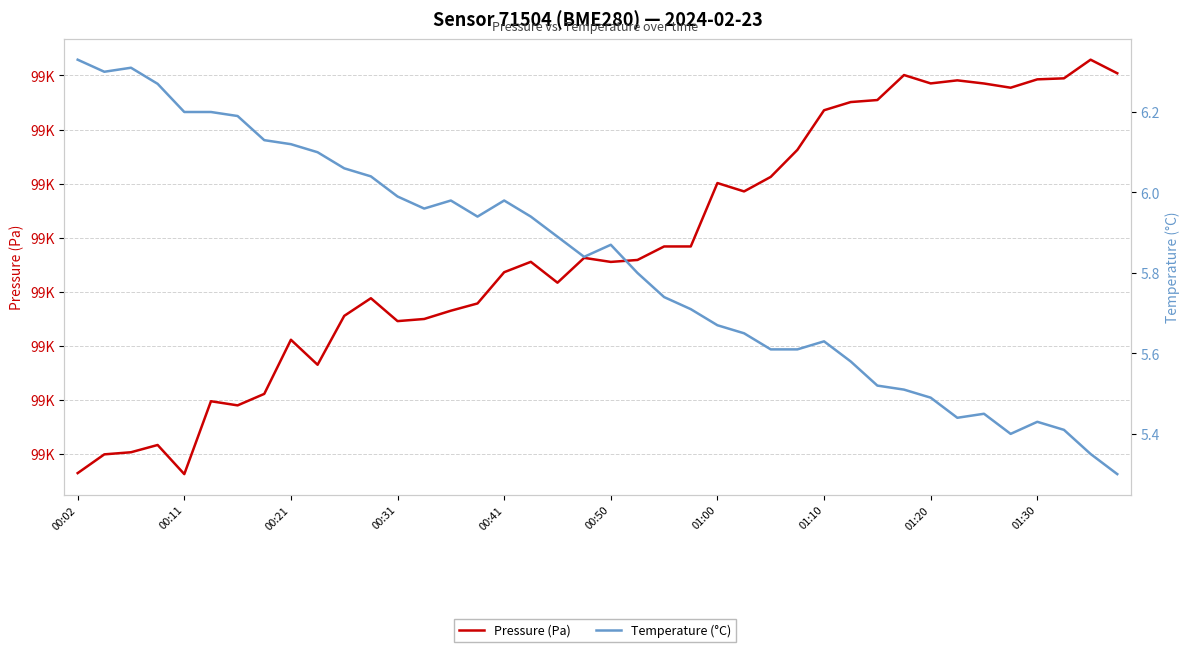

What are all the series names shown in the legend?

Pressure (Pa), Temperature (°C)